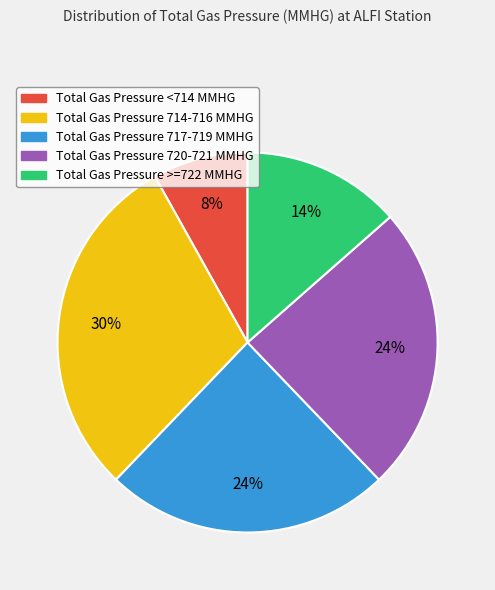

Is there any slice that represents more than half of the pie?

No